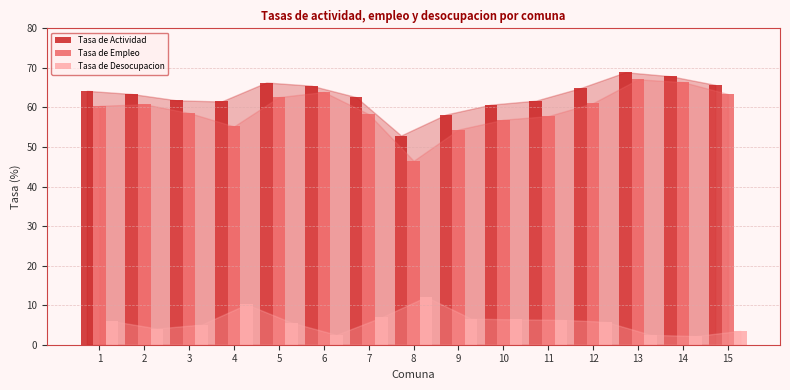

The Tasa de Empleo series shows 62.6 at 5. True or false?

True